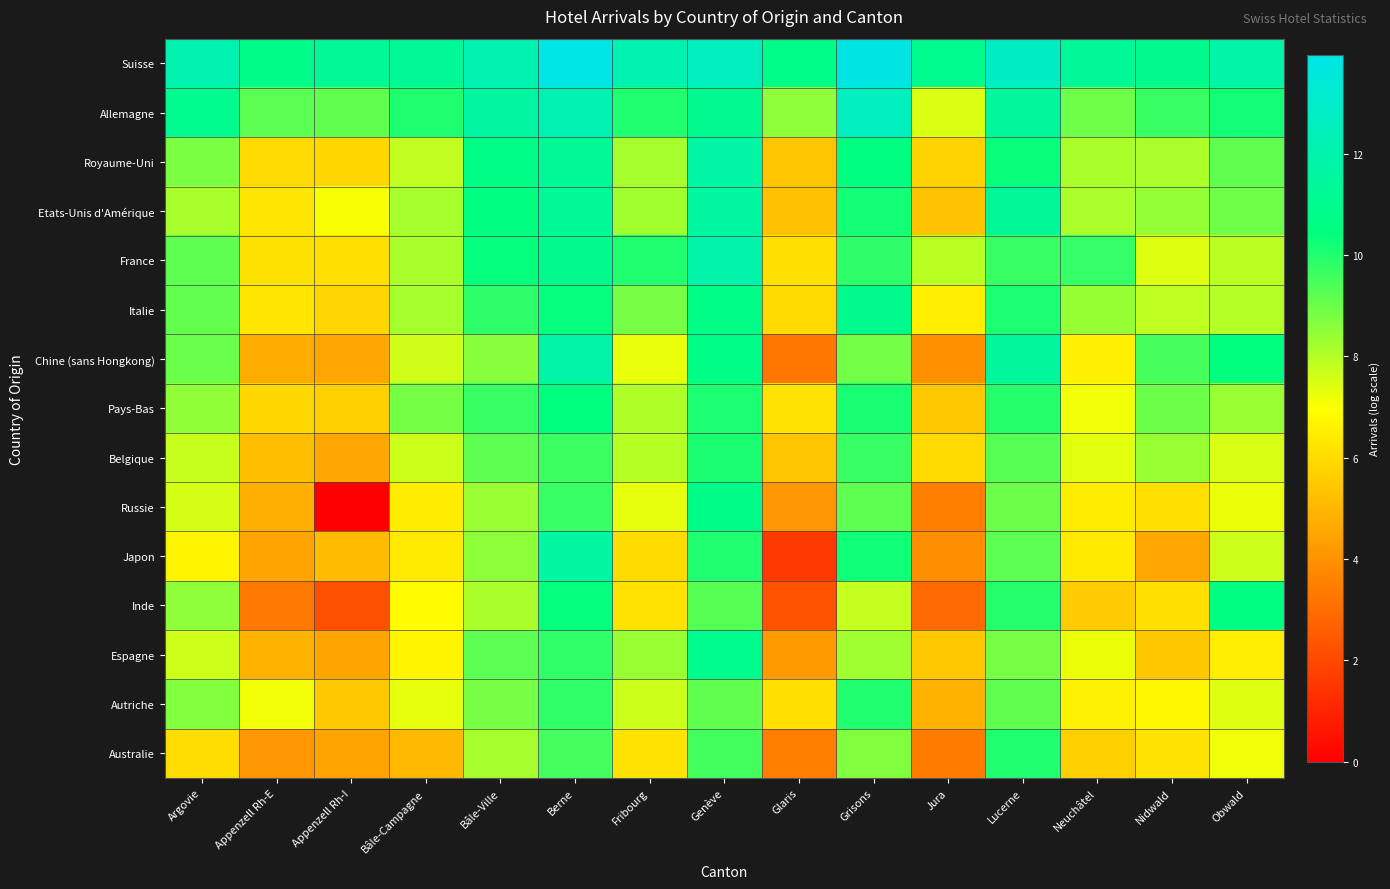

How many distinct data groups are displayed?

15